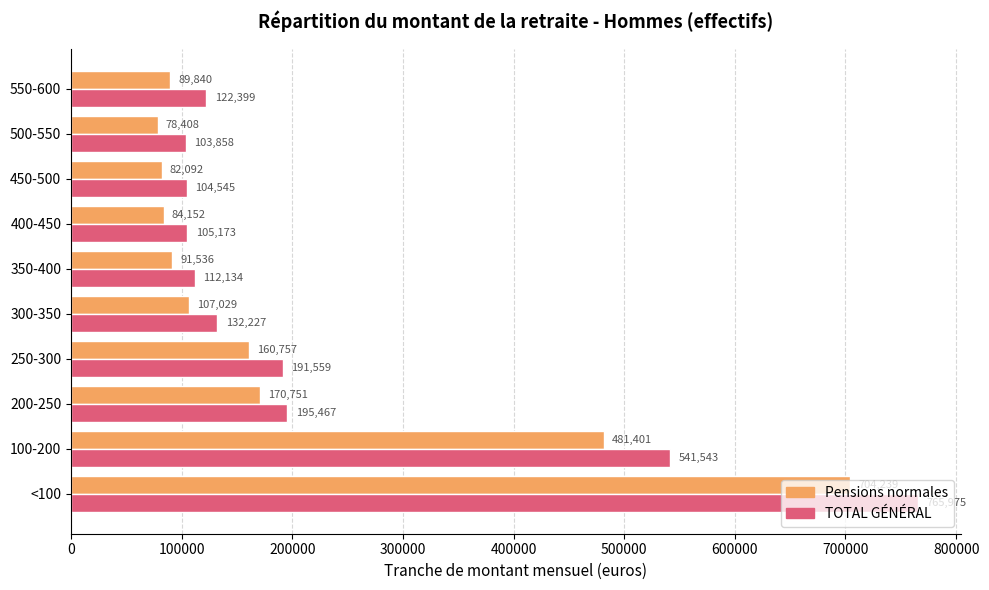

List the labels in order of TOTAL GÉNÉRAL value, smallest first.

500-550, 450-500, 400-450, 350-400, 550-600, 300-350, 250-300, 200-250, 100-200, <100